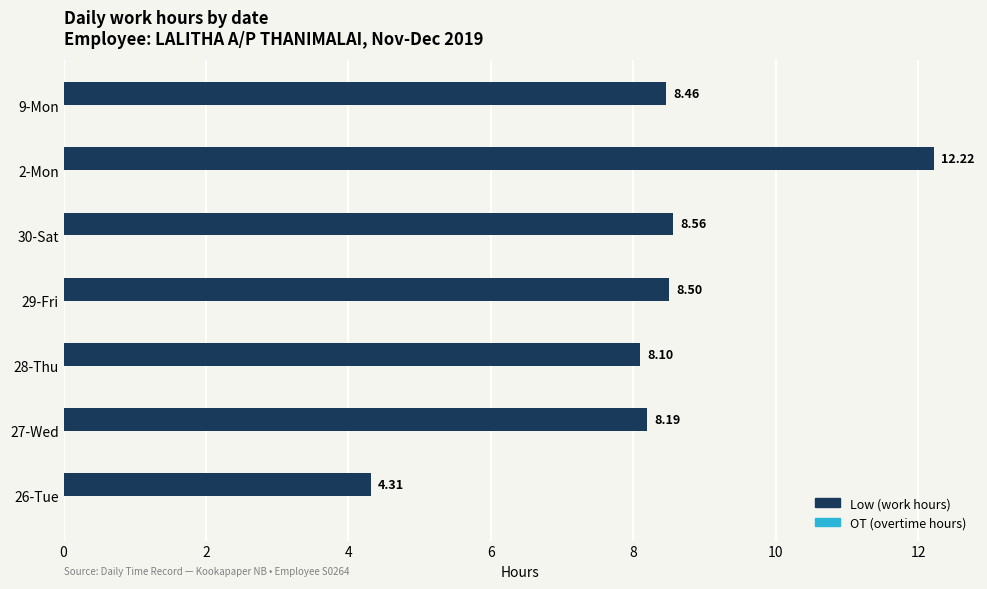

List the labels in order of value, largest first.

2-Mon, 30-Sat, 29-Fri, 9-Mon, 27-Wed, 28-Thu, 26-Tue